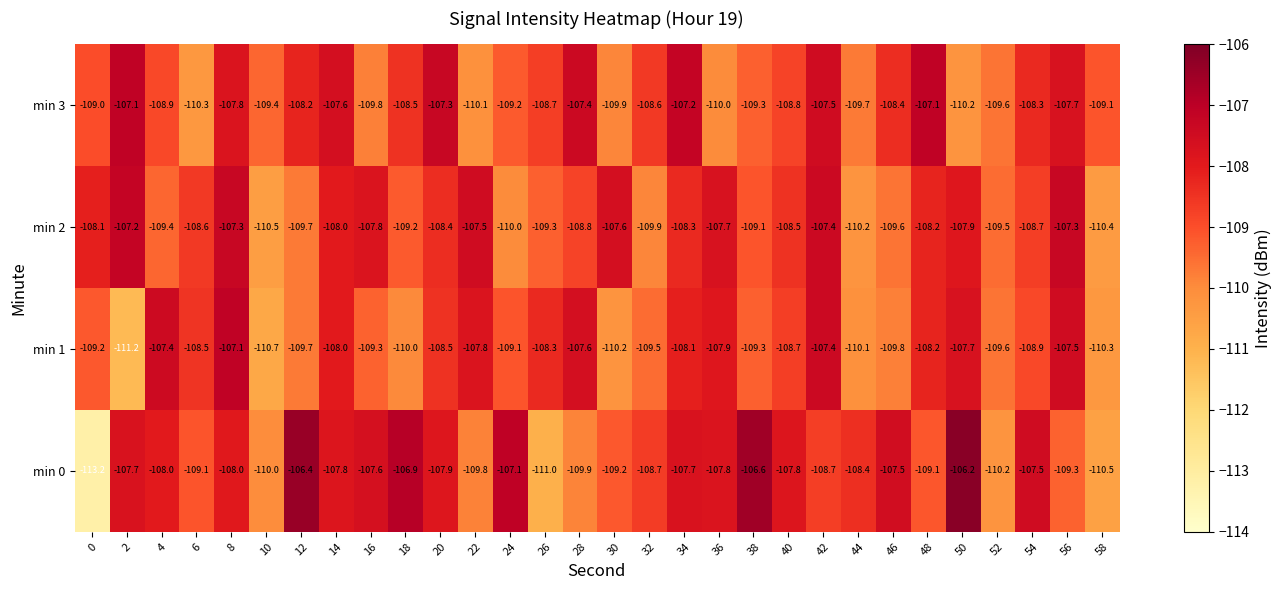

Is the value of min 0 at 0 greater than the value of min 2 at 32?

No